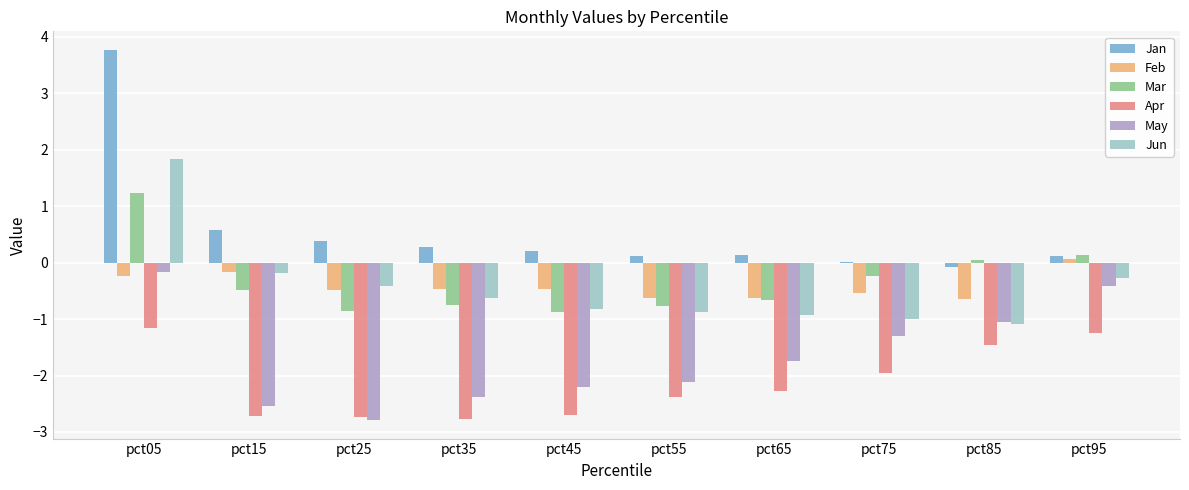

Between pct85 and pct95, which series saw the biggest shift?

Jun